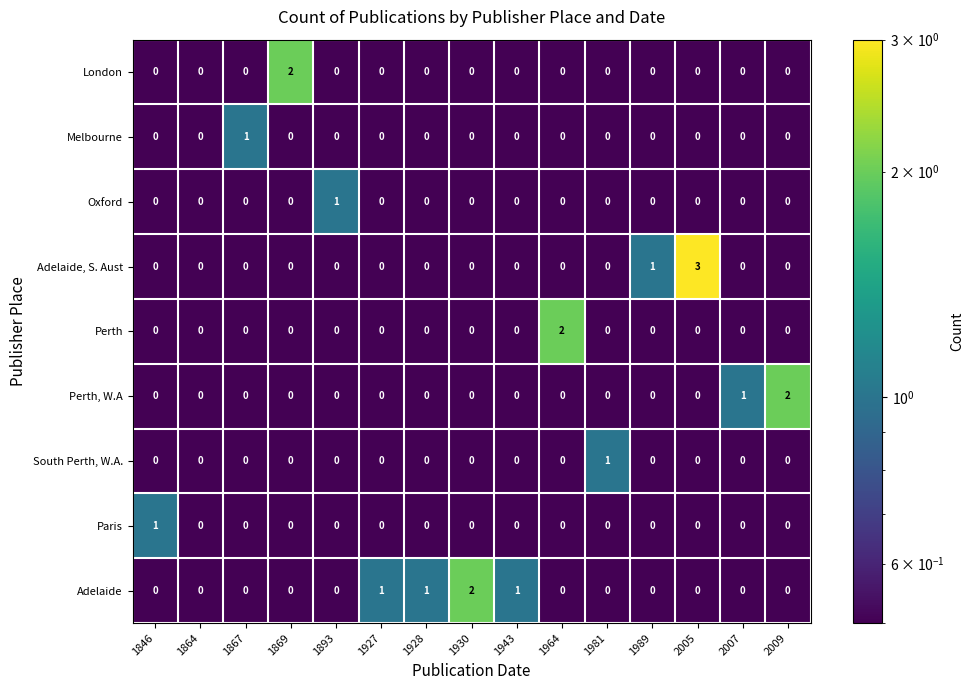

What is the difference between the highest and lowest values at 1927?

1